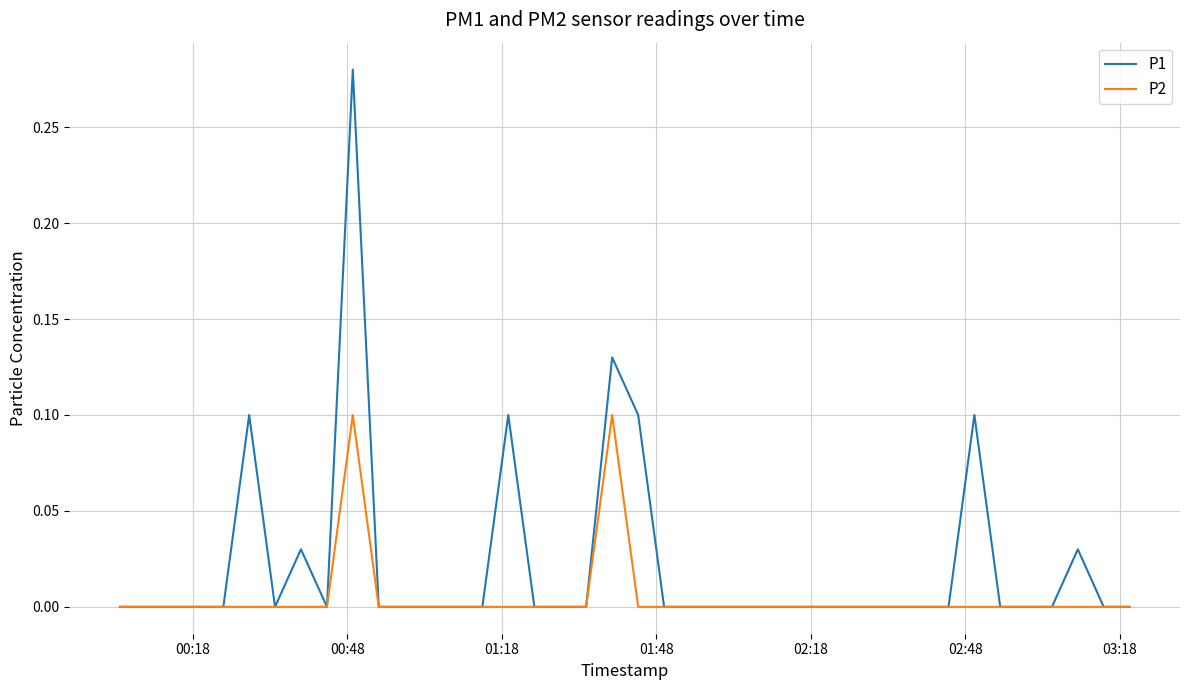

List the series in order of their peak value, highest first.

P1, P2